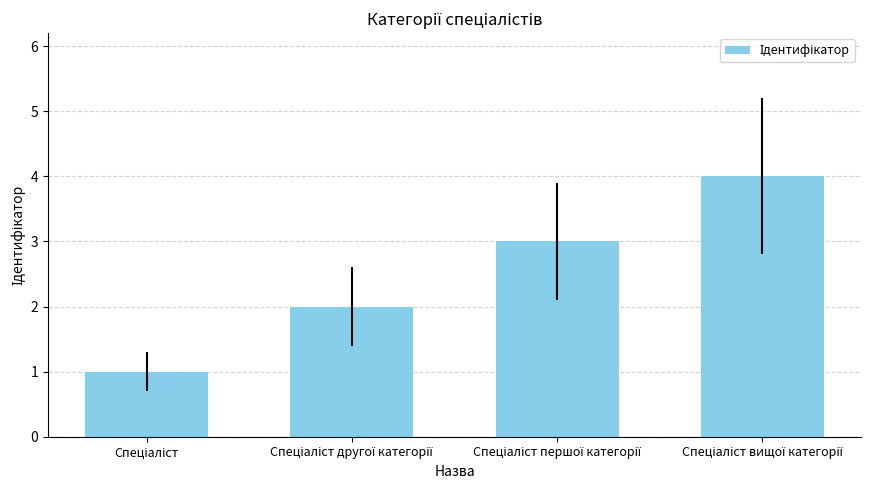

What is the greatest value displayed?

4